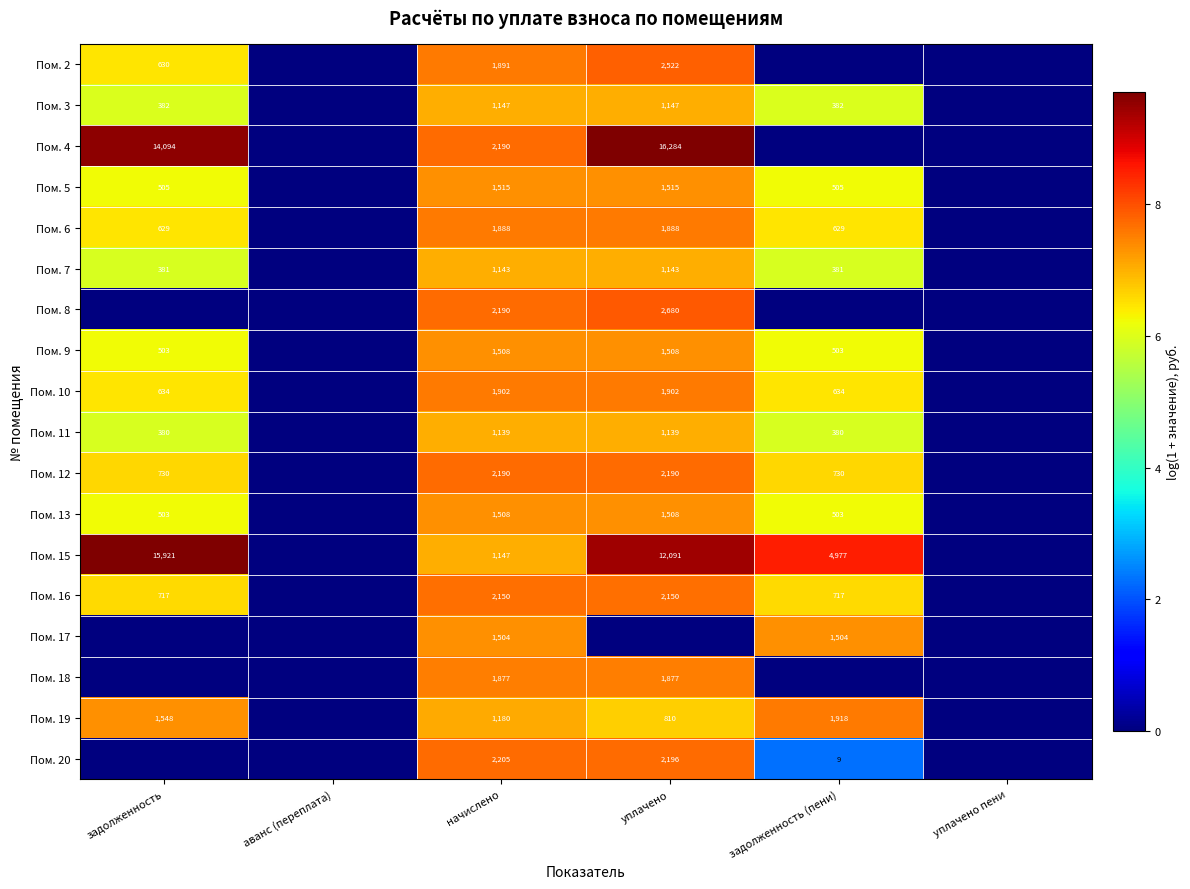

What is the total value across all series at уплачено?

130.3